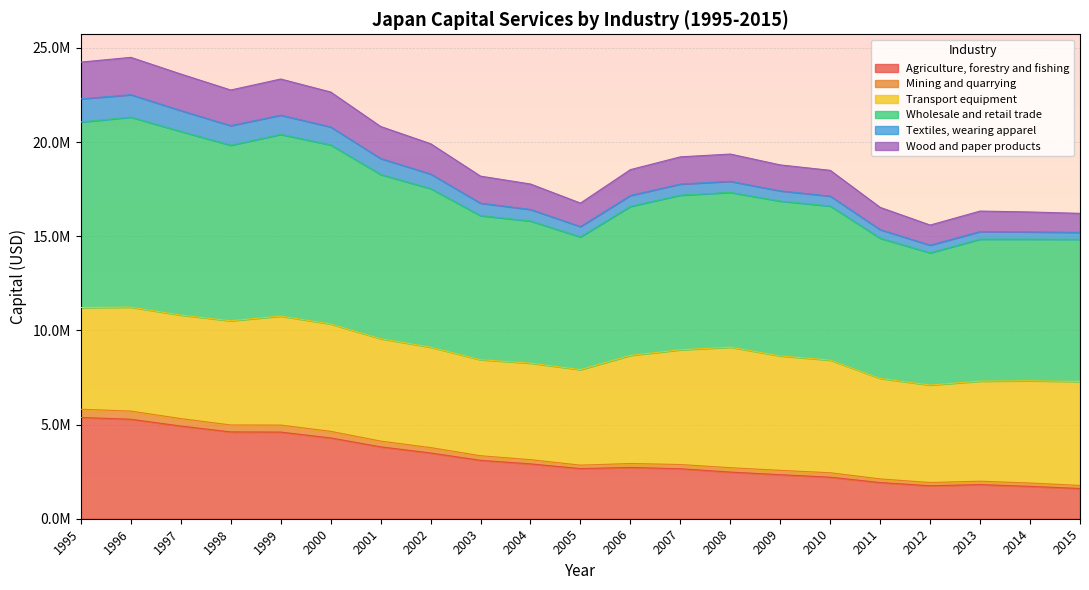

Is it true that Wood and paper products equals 10002075.0 at 2011?

False